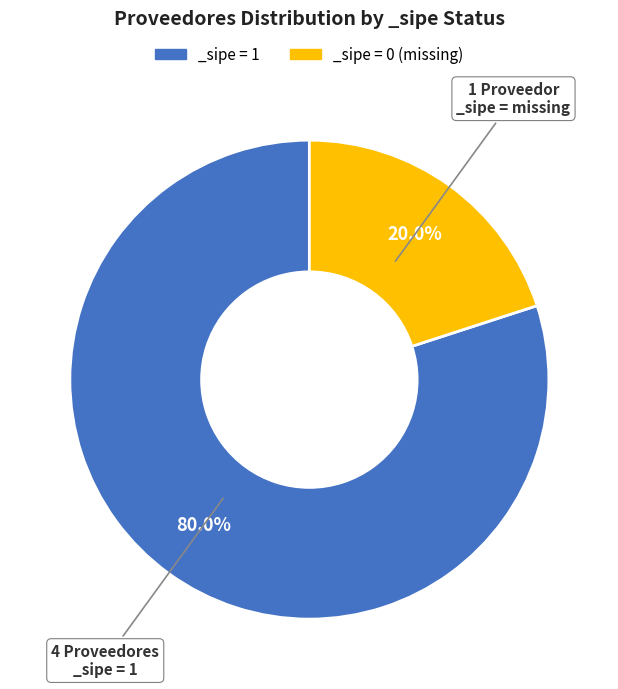

Combined, do _sipe = 0 (missing) and _sipe = 1 account for over 50%?

Yes